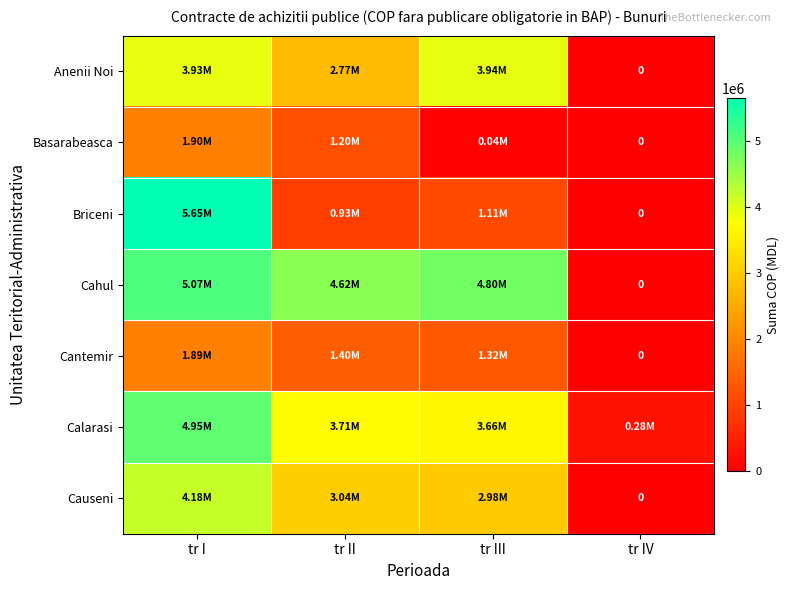

Which has a higher value, tr IV or tr III?

tr III